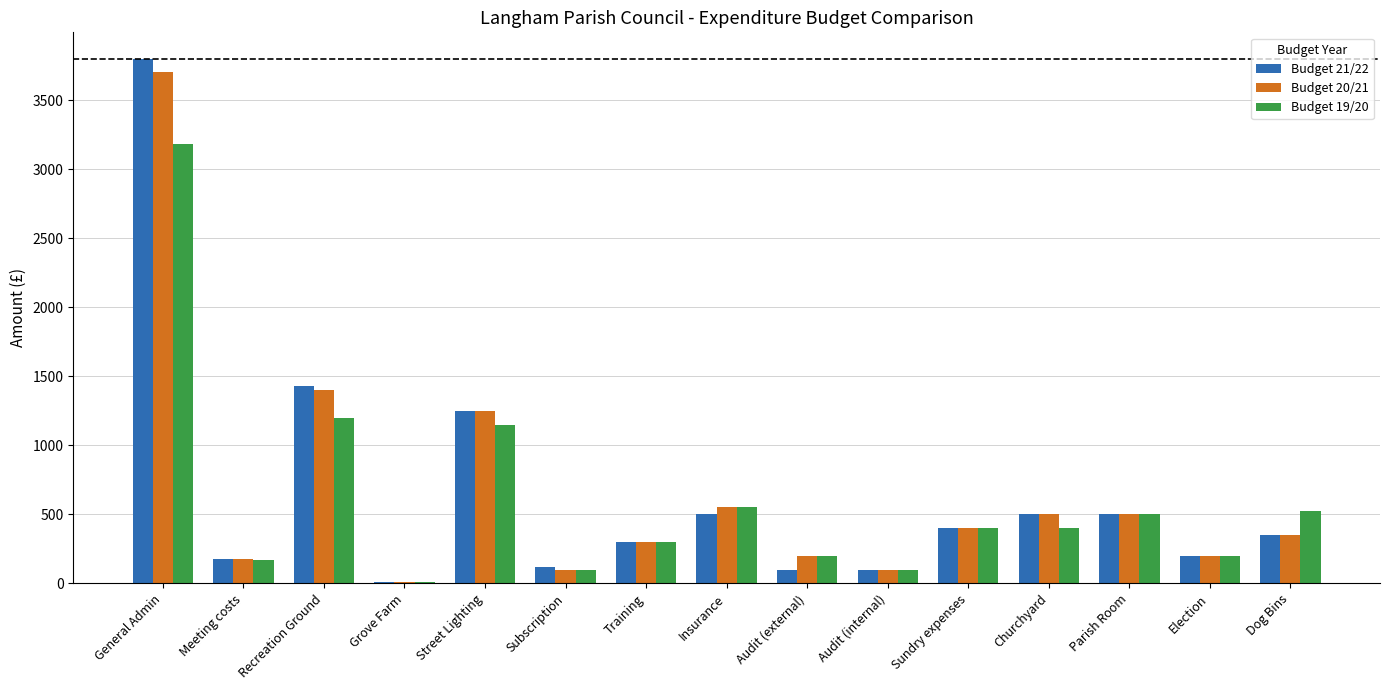

Which label corresponds to the largest value in the chart?

General Admin